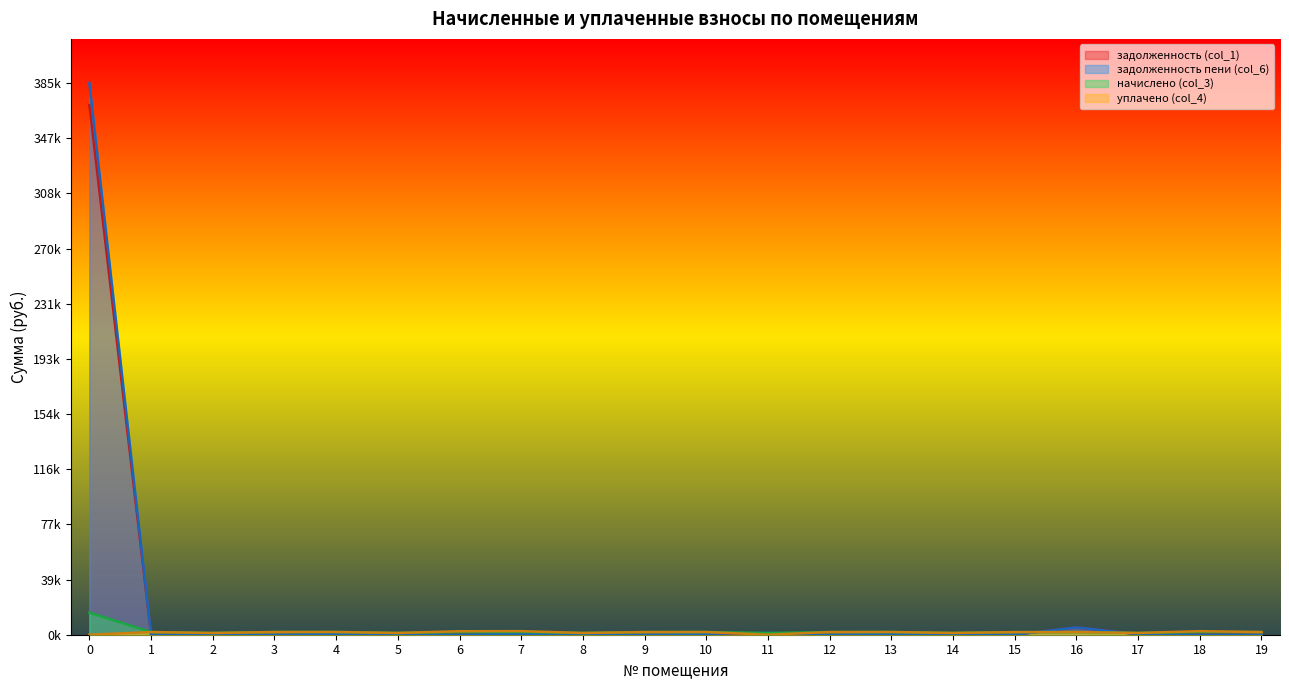

Does the chart display data point markers on the line(s)?

No